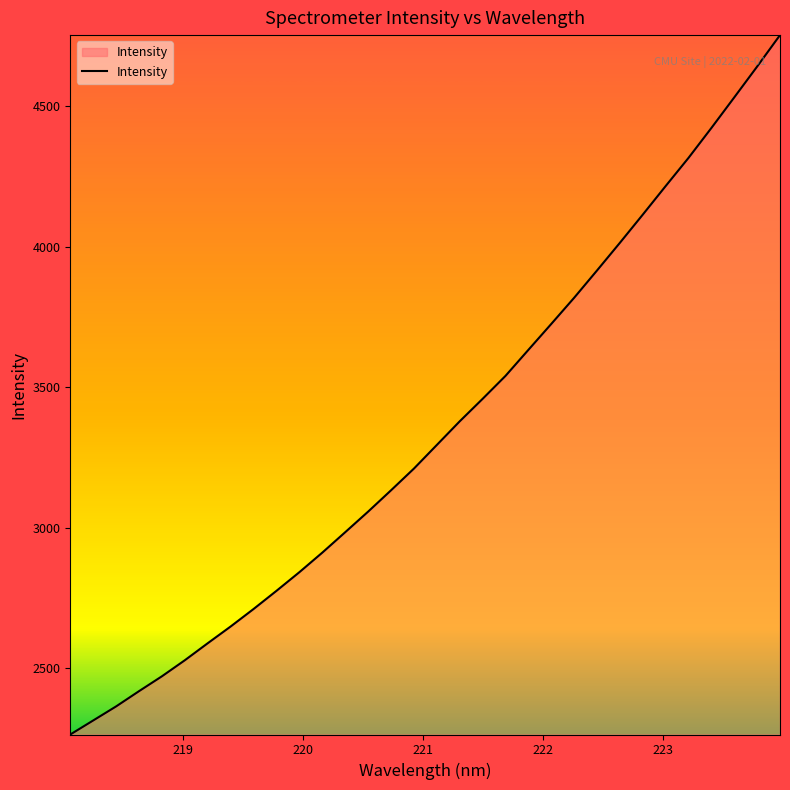

What is the maximum value shown in the chart?

4753.4